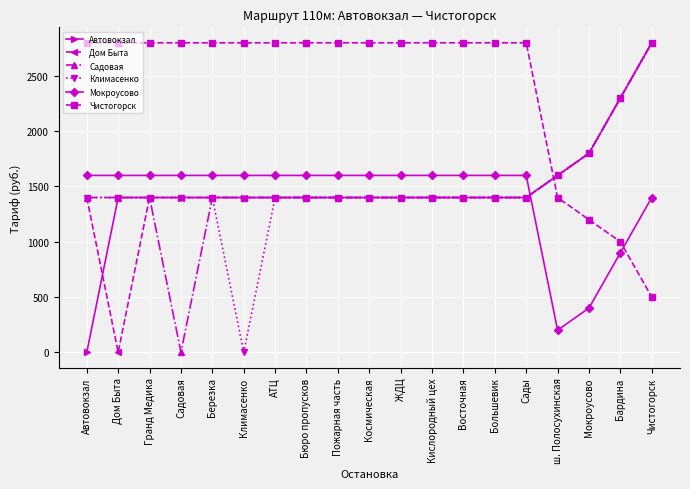

What is the greatest value displayed?

2800